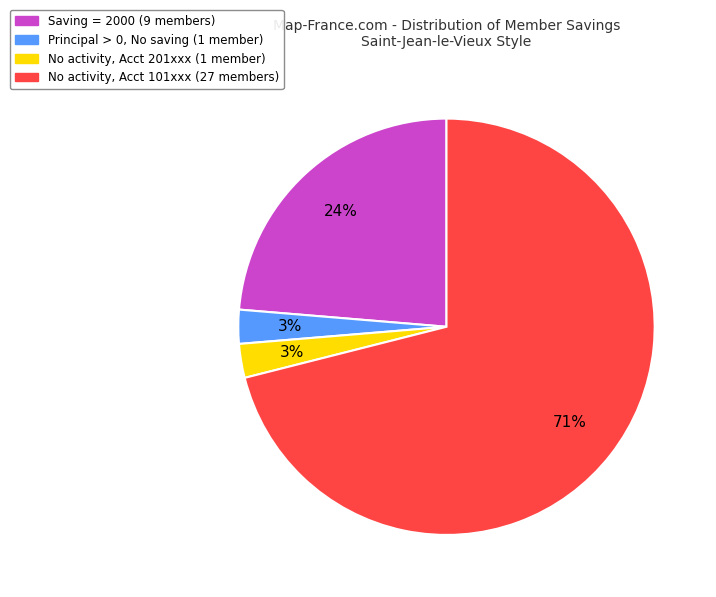

Does any single category account for the majority?

Yes